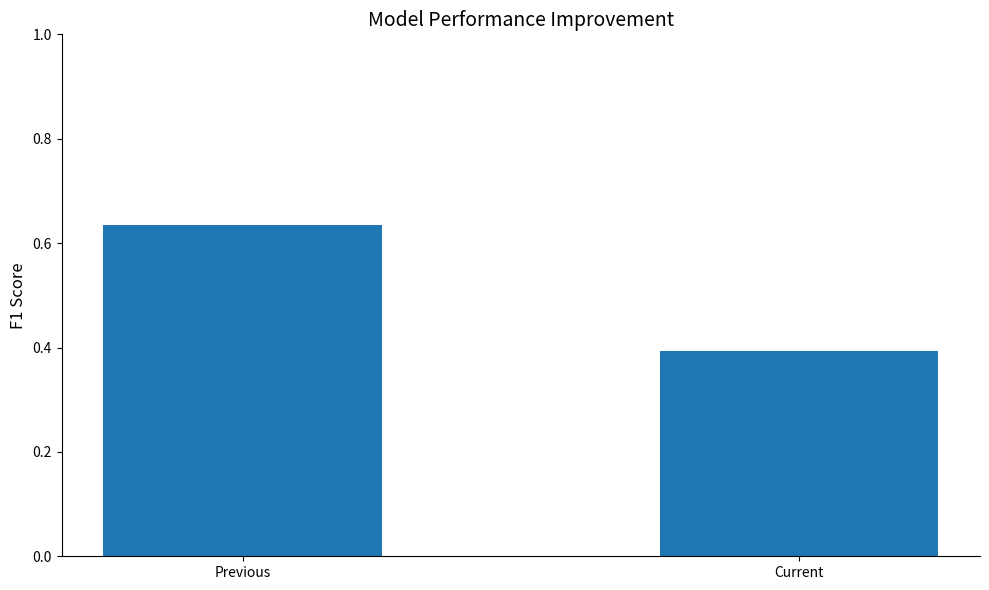

What is the average value?

0.5